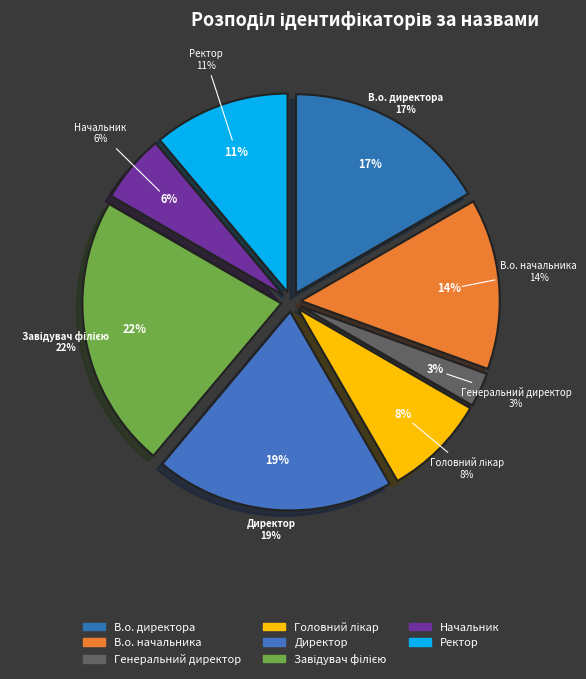

To the nearest percent, what is the difference between the В.о. начальника and Ректор slice percentages?

3%